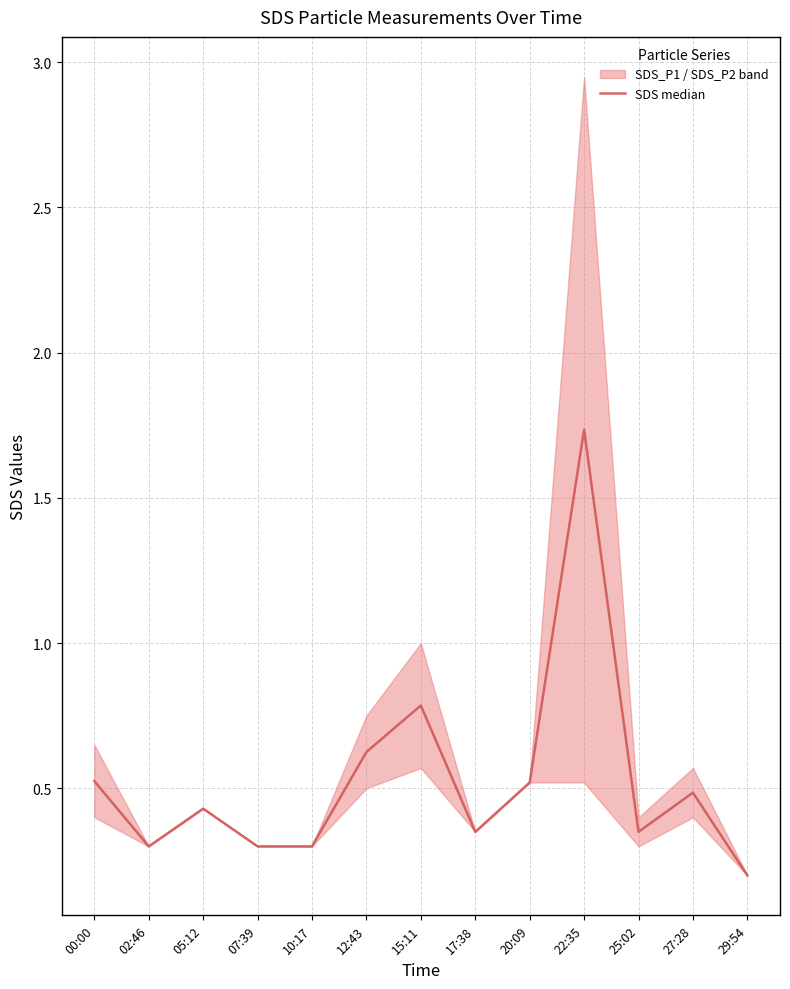

What is the sum of all values?

6.9